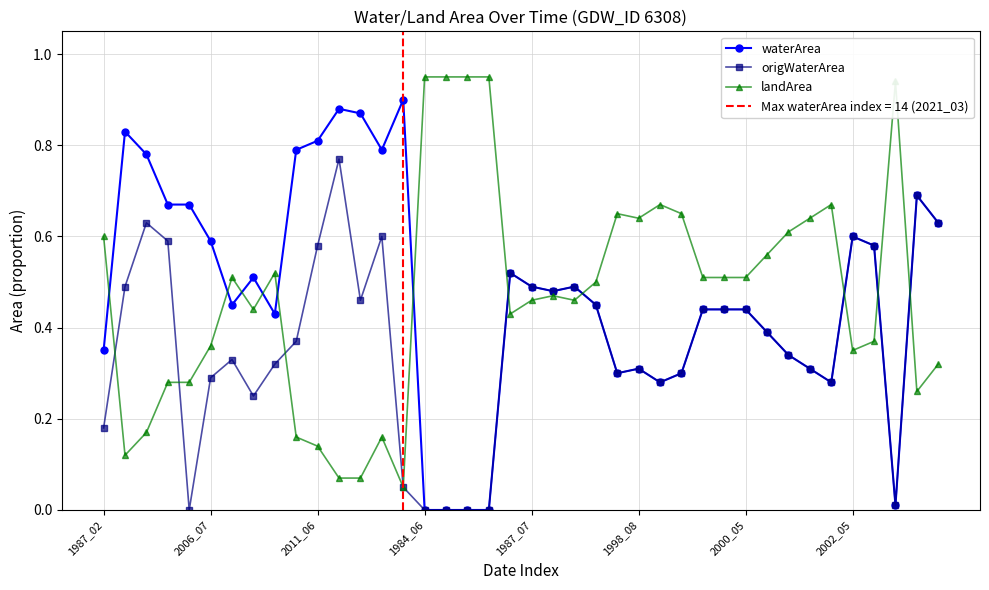

What is the average value of the origWaterArea series?

0.4